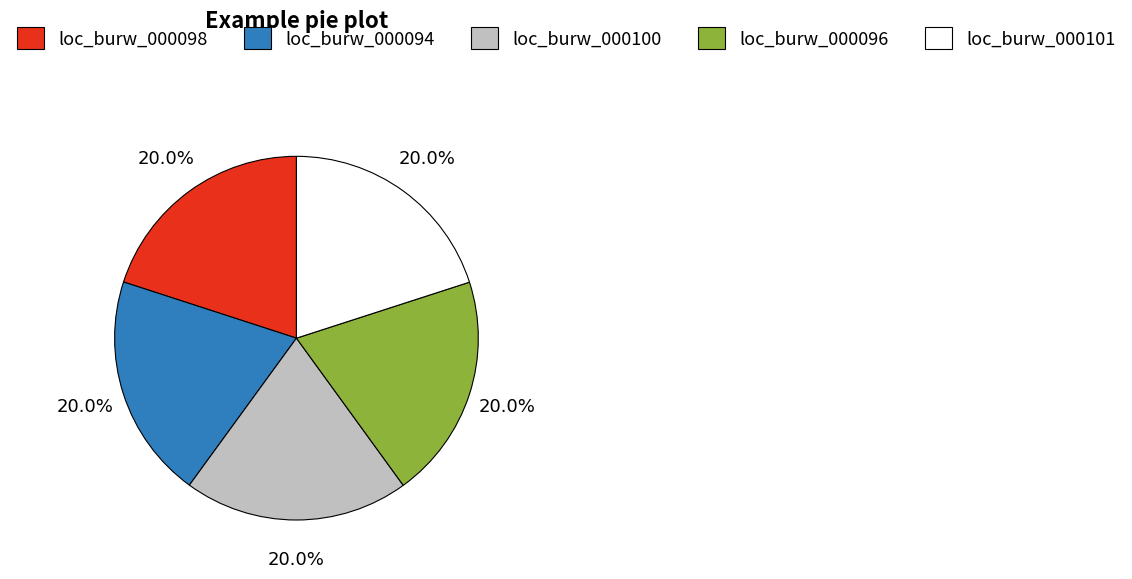

Is there a majority slice in this chart?

No